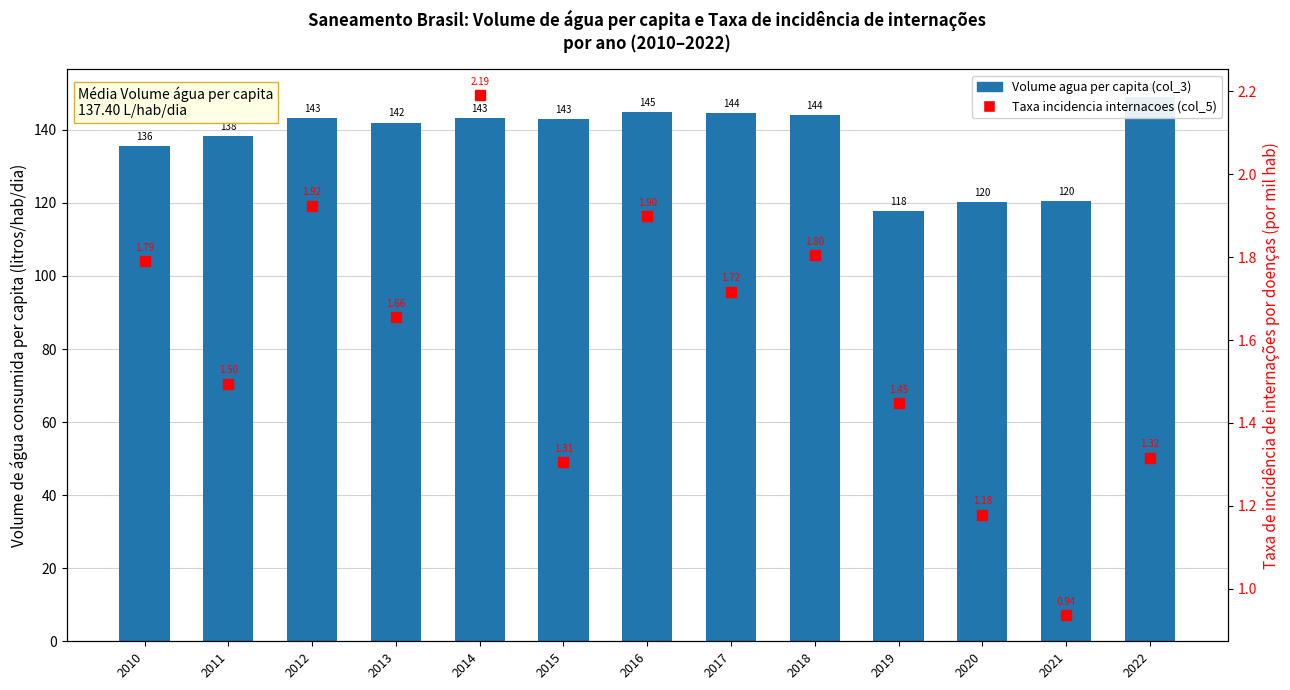

Reading right to left, extract all data points from this chart.

Volume agua per capita (col_3): 2022=149.1	2021=120.5	2020=120.3	2019=117.8	2018=144.0	2017=144.5	2016=145.0	2015=142.9	2014=143.2	2013=142.0	2012=143.3	2011=138.2	2010=135.6
Taxa incidencia internacoes (col_5): 2022=1.3	2021=0.9	2020=1.2	2019=1.4	2018=1.8	2017=1.7	2016=1.9	2015=1.3	2014=2.2	2013=1.7	2012=1.9	2011=1.5	2010=1.8